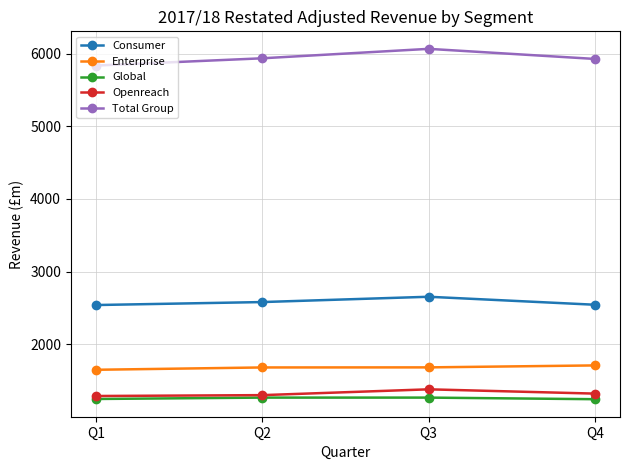

True or false: Total Group and Global intersect in this chart.

False